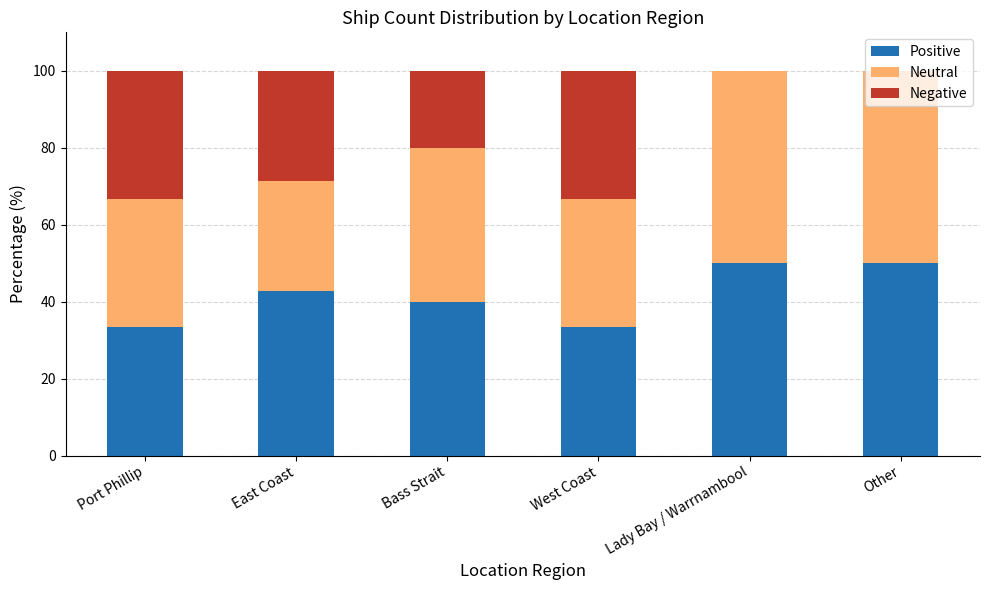

How many categories are shown in the chart?

6